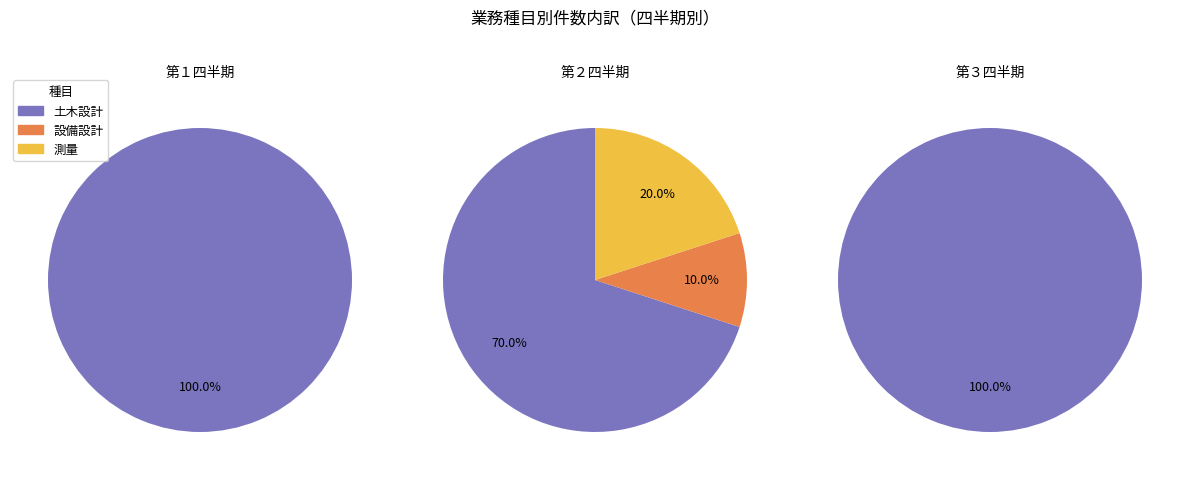

What is the smallest slice in the pie chart?

設備設計